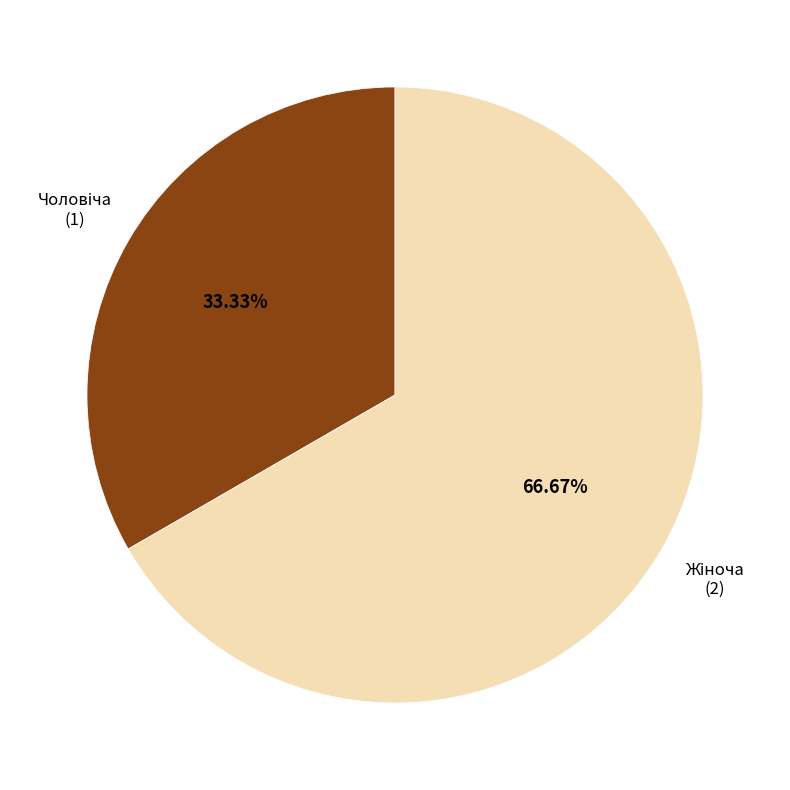

Does any single category account for the majority?

Yes